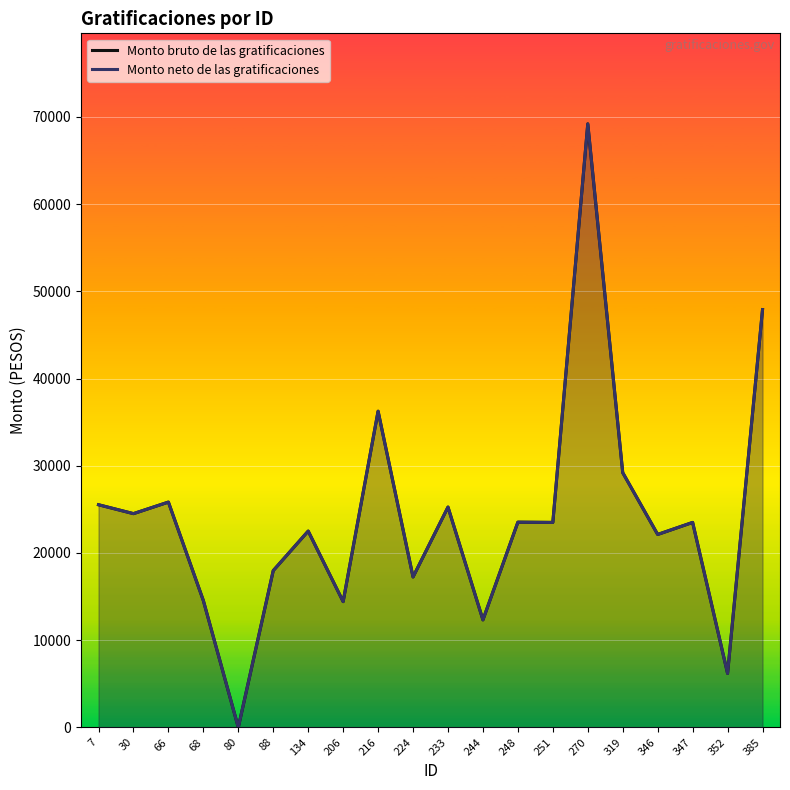

At which category does Monto neto de las gratificaciones reach its first local valley?

30